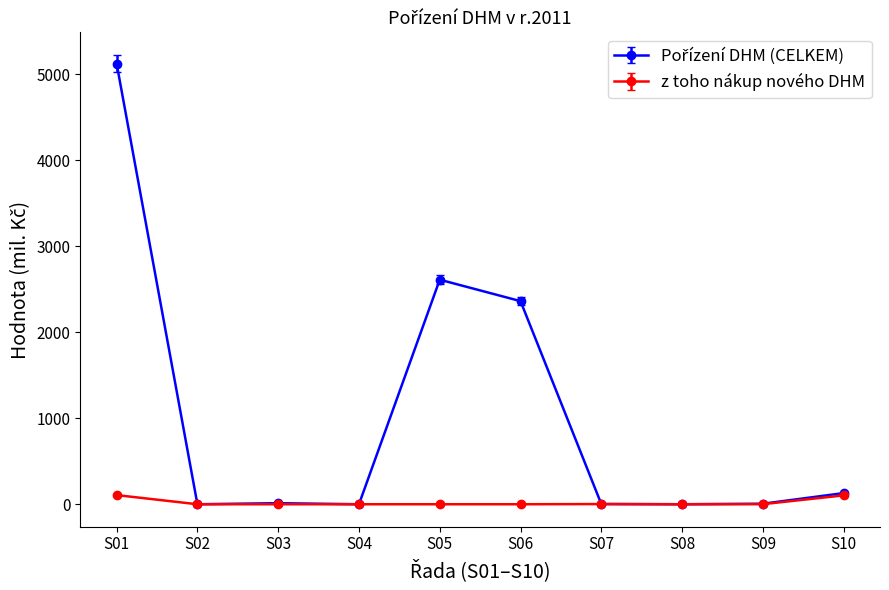

At which category is the sum across all series the highest?

S01